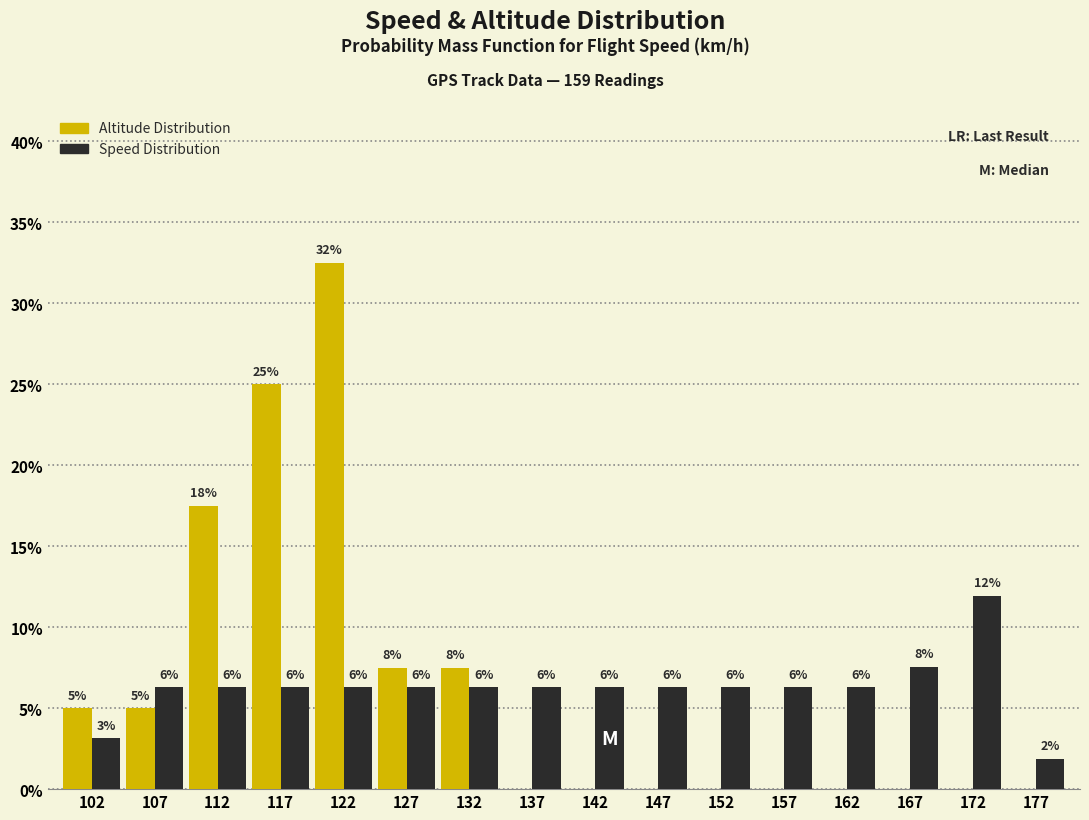

What are all the series names shown in the legend?

Altitude Distribution, Speed Distribution